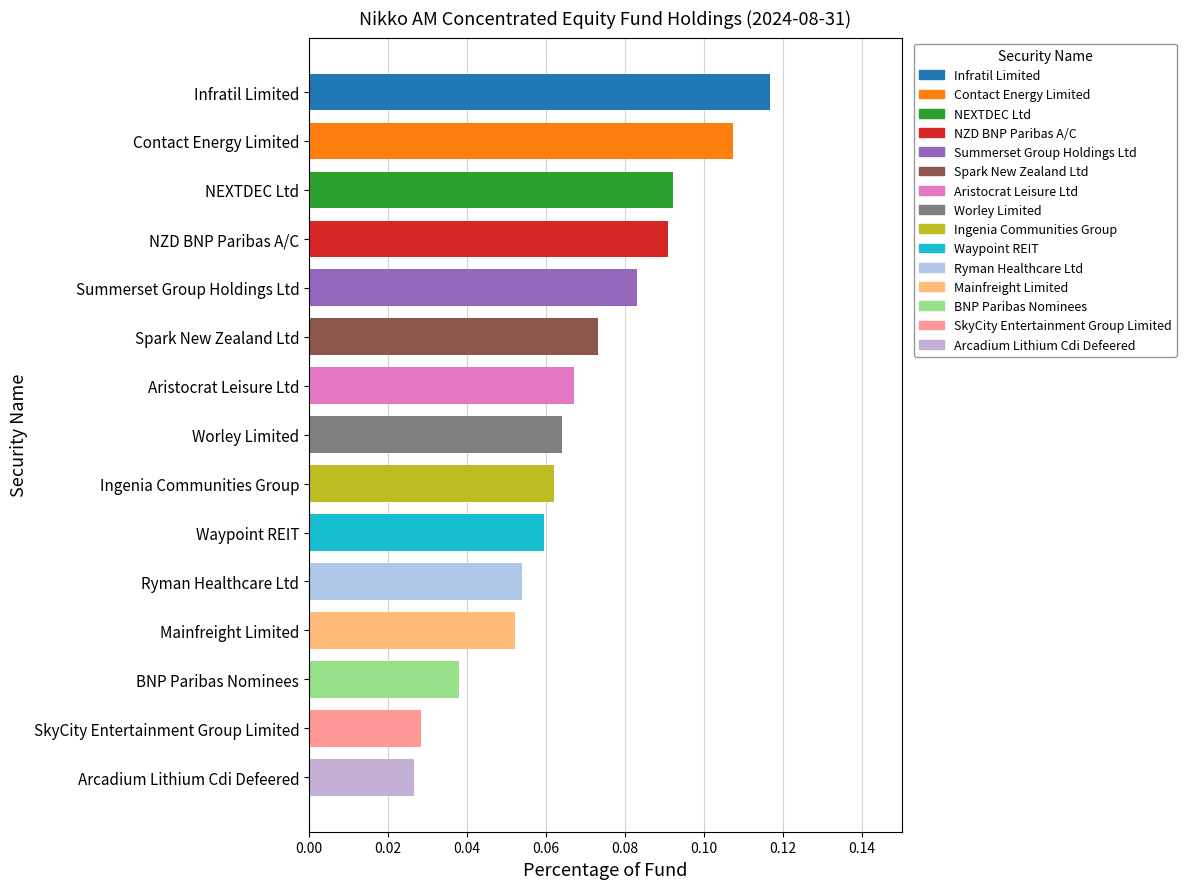

Between Spark New Zealand Ltd and Infratil Limited, which is larger?

Infratil Limited